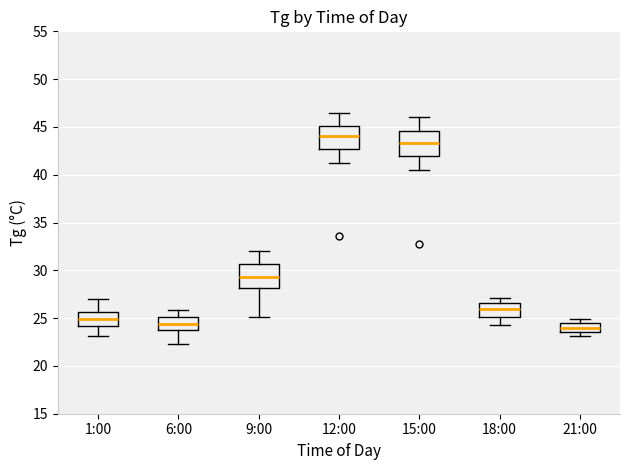

Where does the median line of the box for 15:00 sit on the y-axis? The values are not printed on the chart, so give them approximately, as read against the axis.

43.5